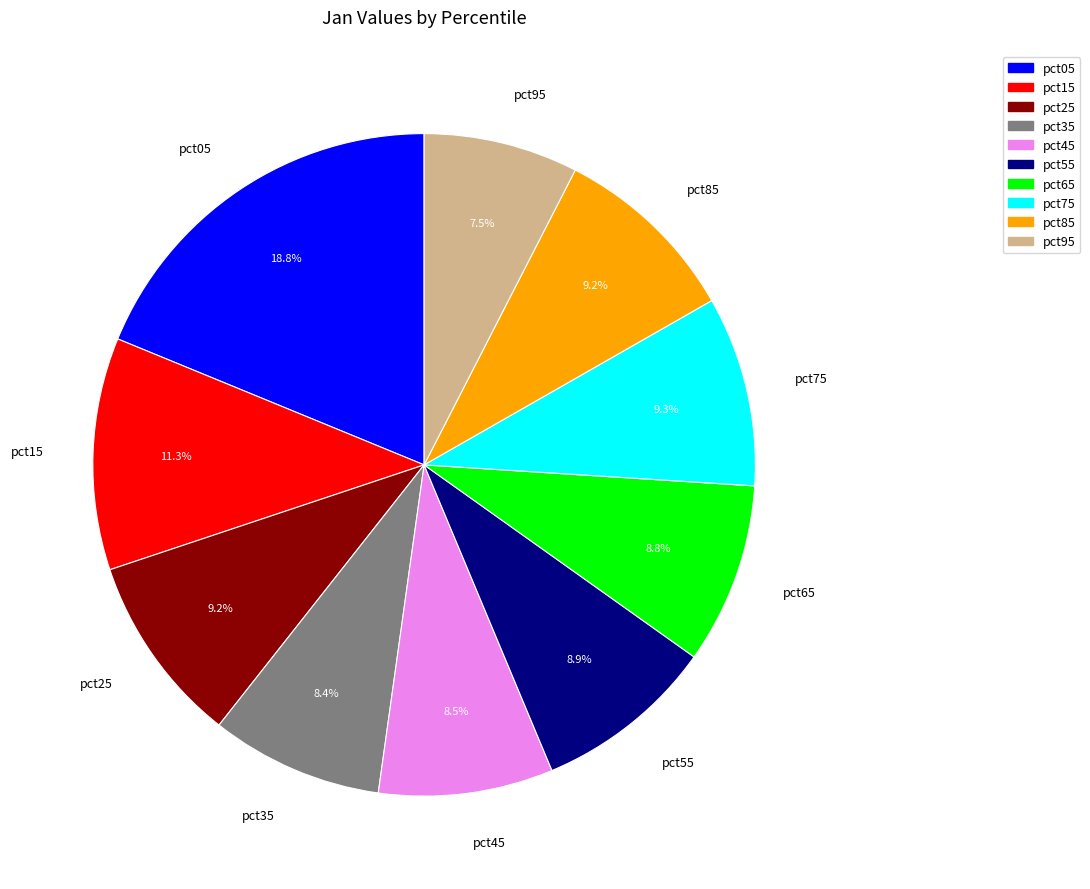

Does pct35 account for over 50% of the chart?

No